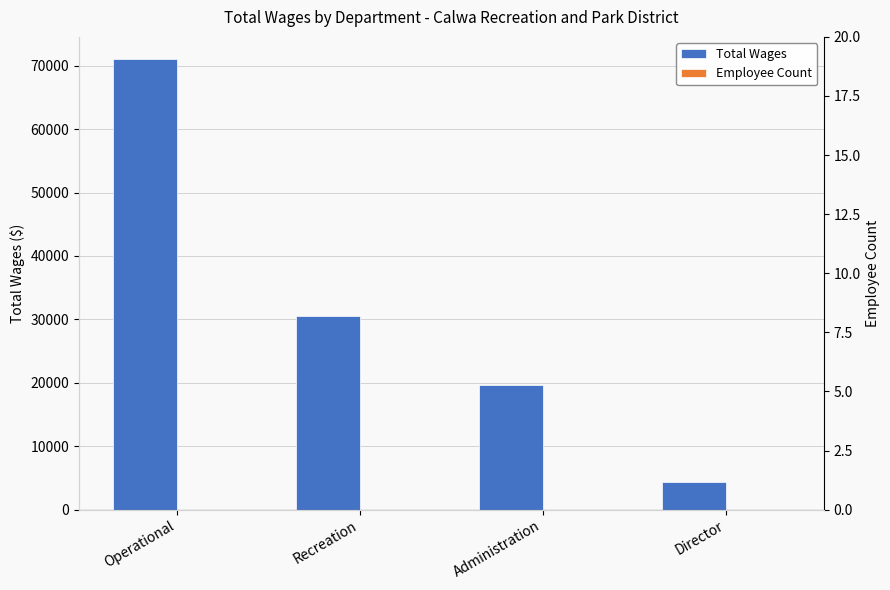

List the series in order of their overall mean, highest first.

Total Wages, Employee Count